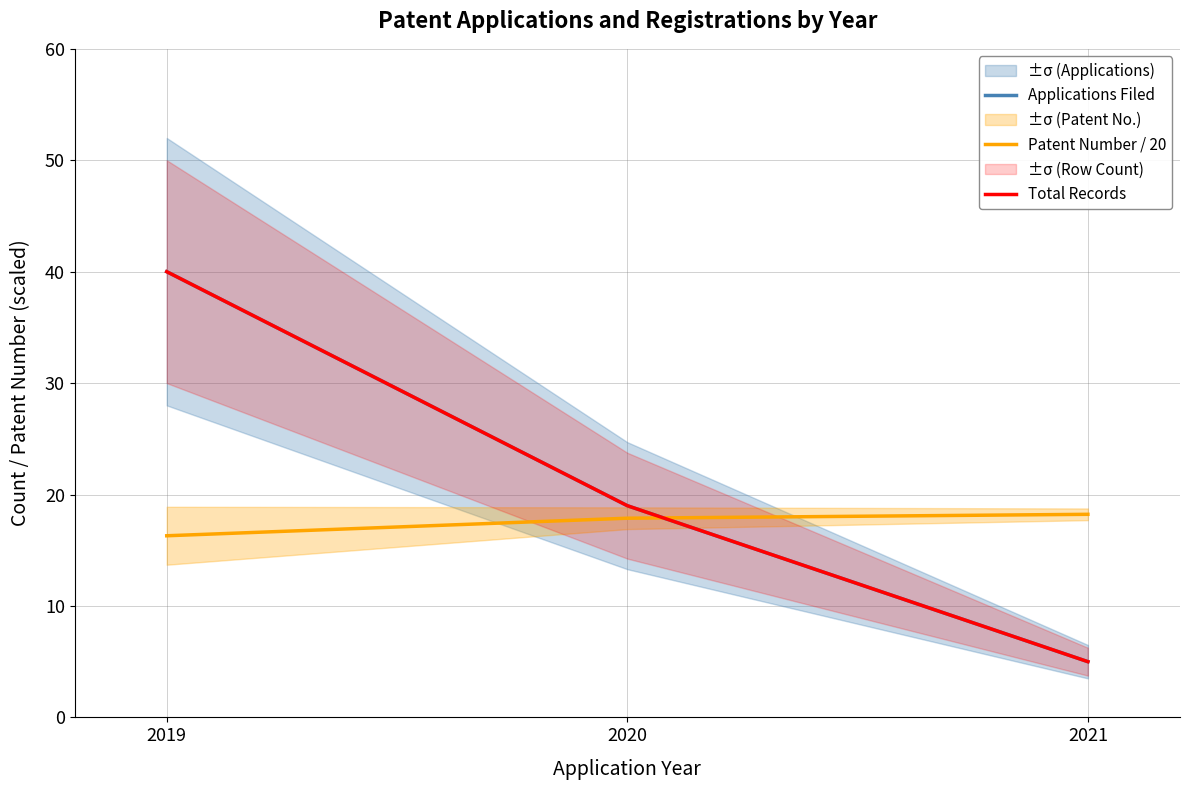

Is the value of Applications Filed at 2020 greater than the value of Total Records at 2021?

Yes